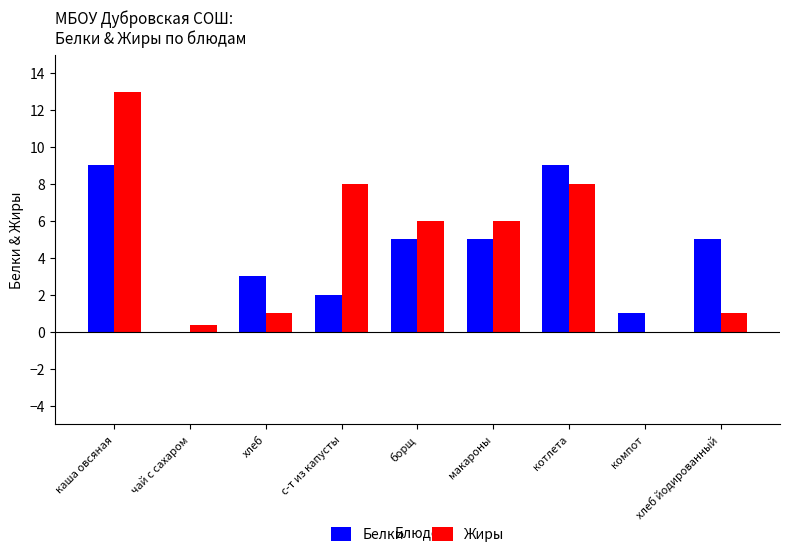

What is the total value across all series at каша овсяная?

22.0